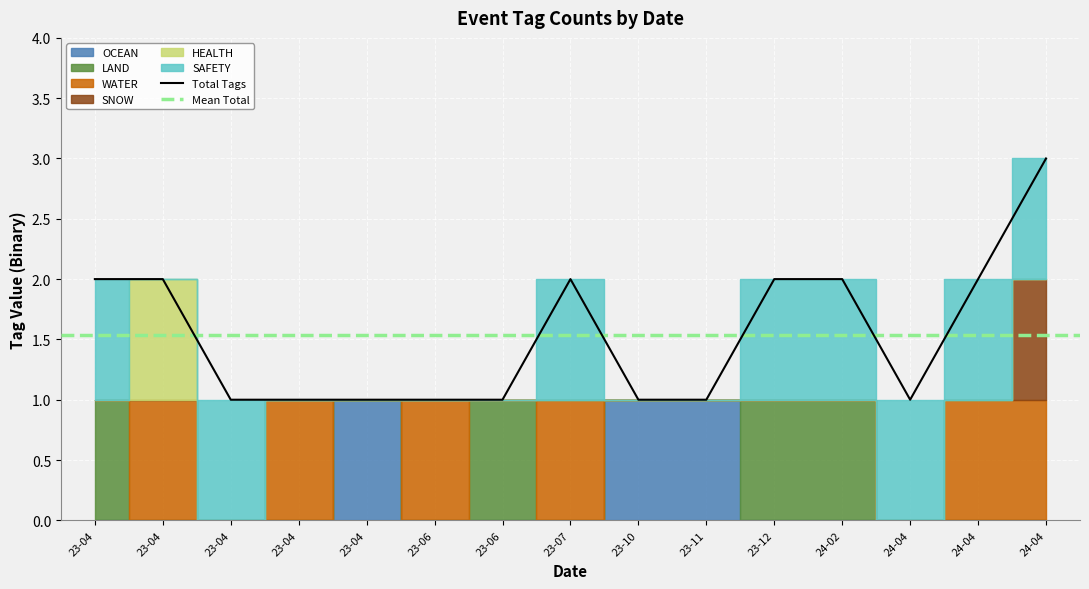

Where is the first local maximum for WATER?

2023-04-06